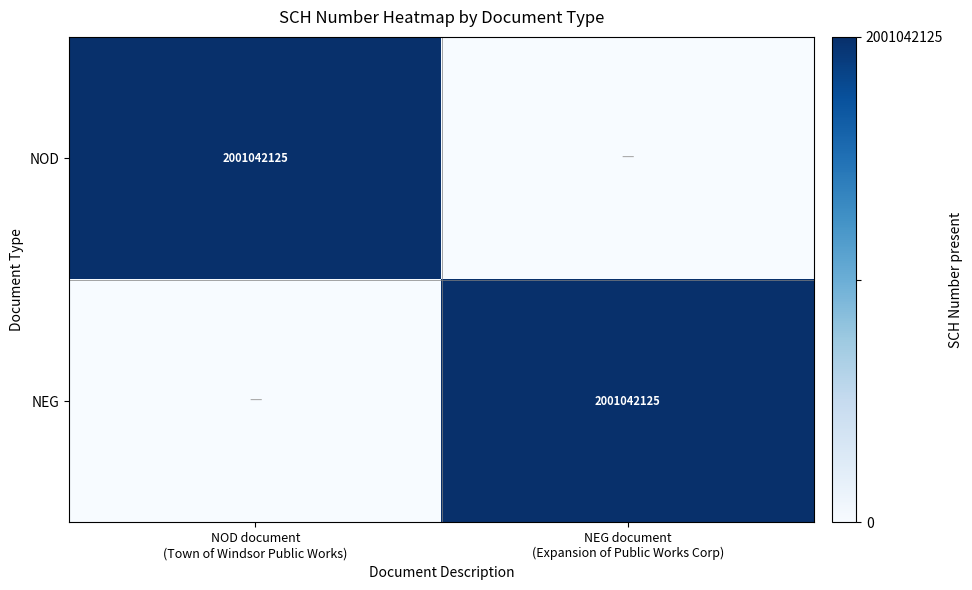

Which series has the largest range (max minus min)?

NOD